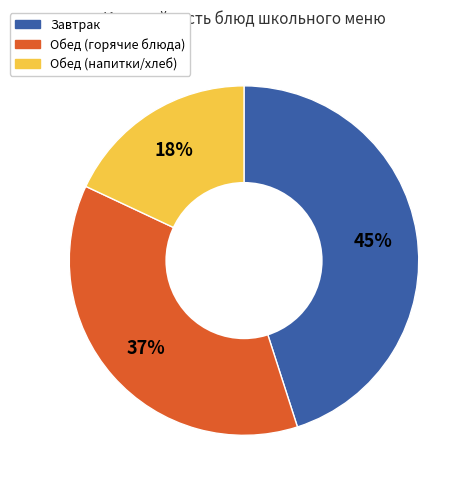

To the nearest percent, what is the average slice percentage?

33%